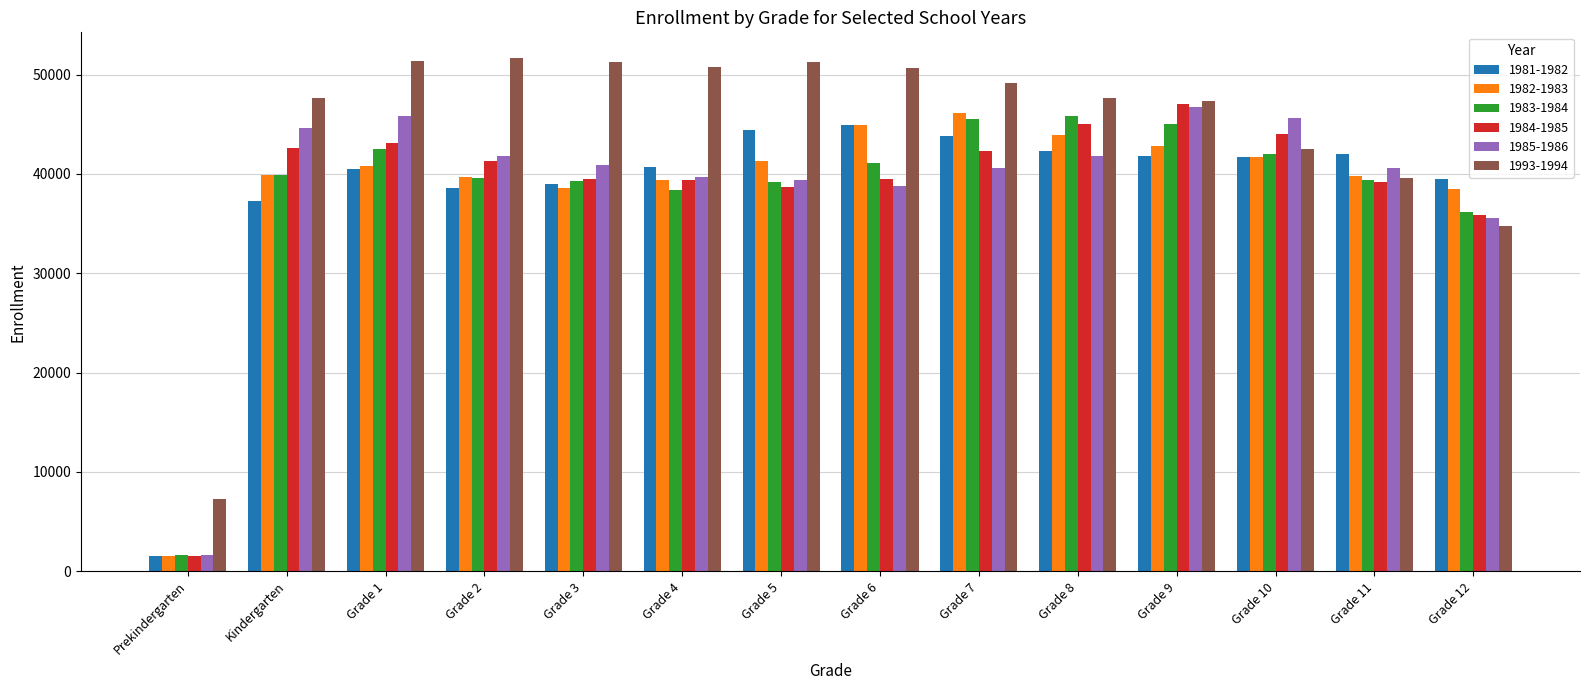

Which series has the largest total across all categories?

1993-1994